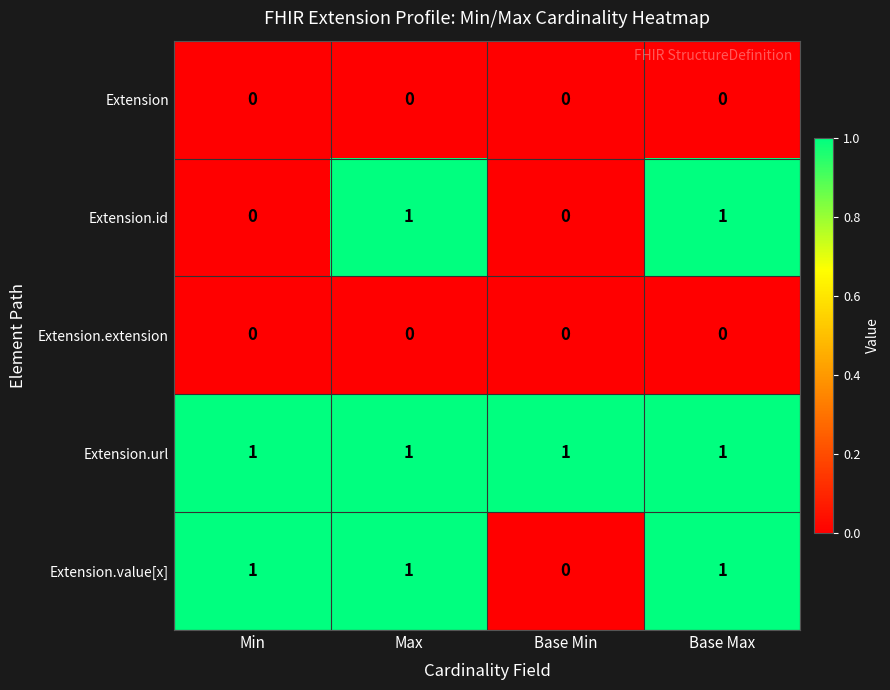

What is the total value across all series at Base Min?

1